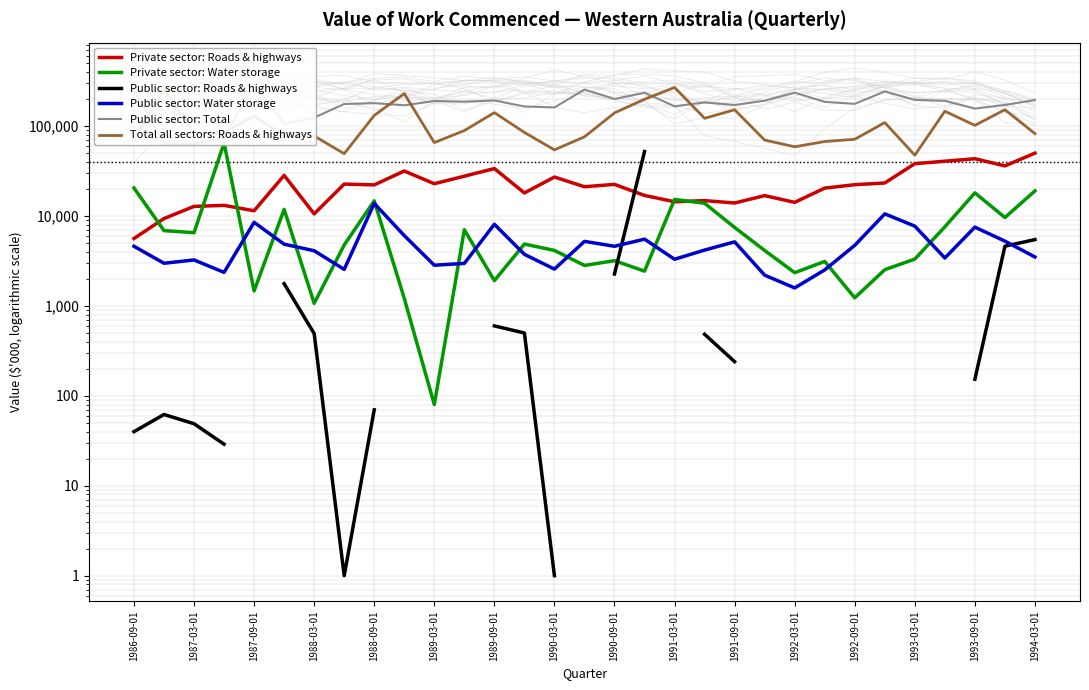

Between 21 and 1994-03-01, which is larger?

1994-03-01